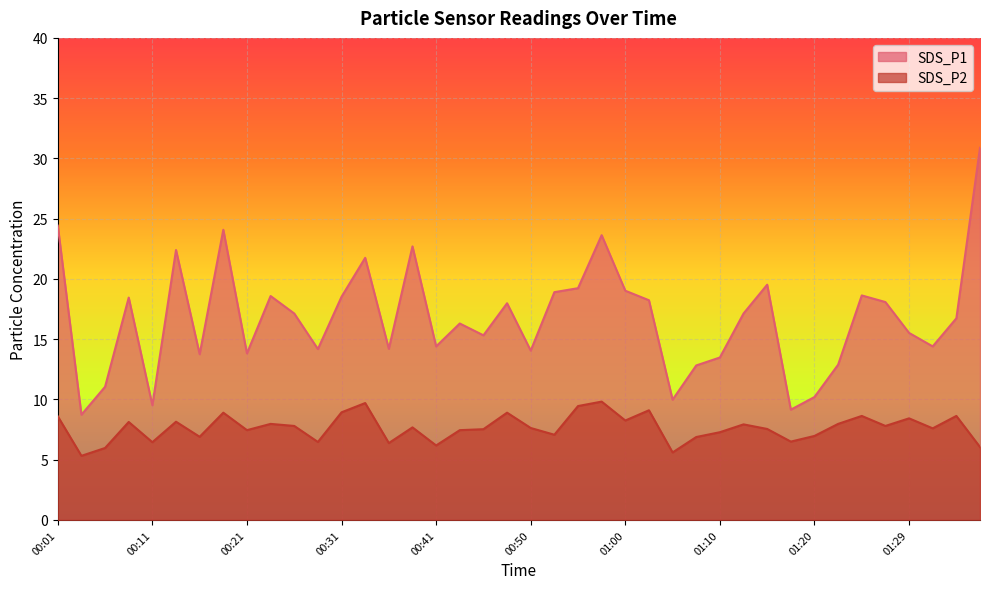

True or false: SDS_P1 and SDS_P2 intersect in this chart.

False